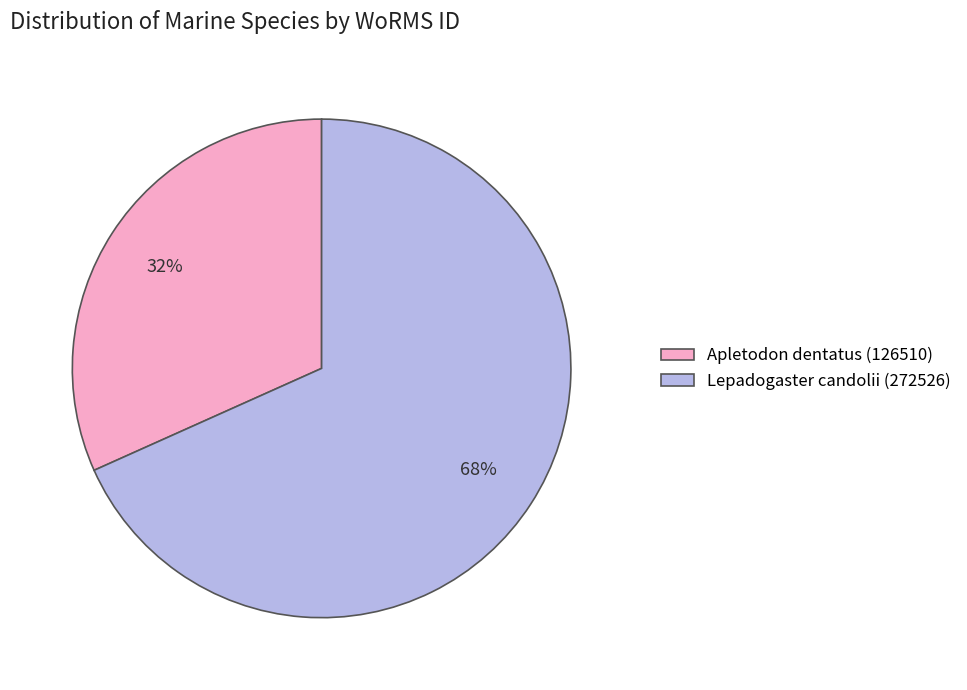

Rank the categories by value from lowest to highest.

Apletodon dentatus, Lepadogaster candolii